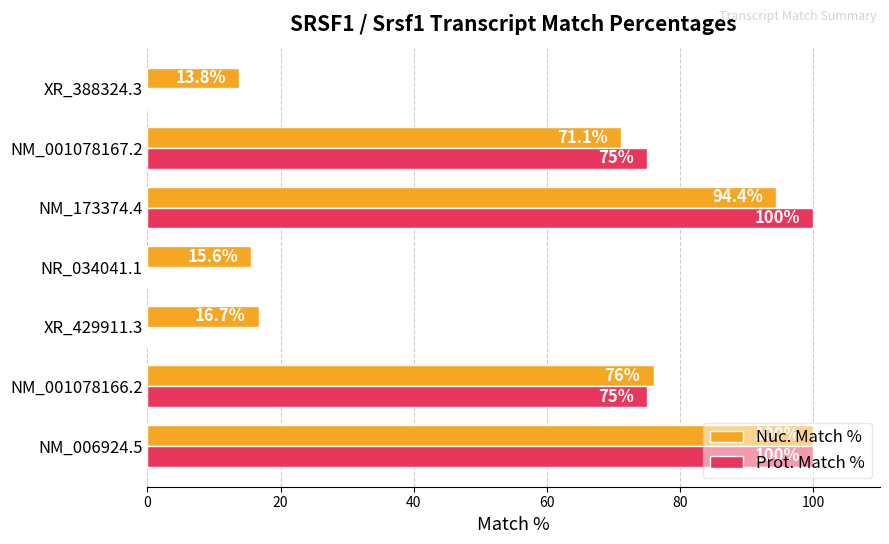

Which category has the highest value in the Nuc. Match % series?

NM_006924.5